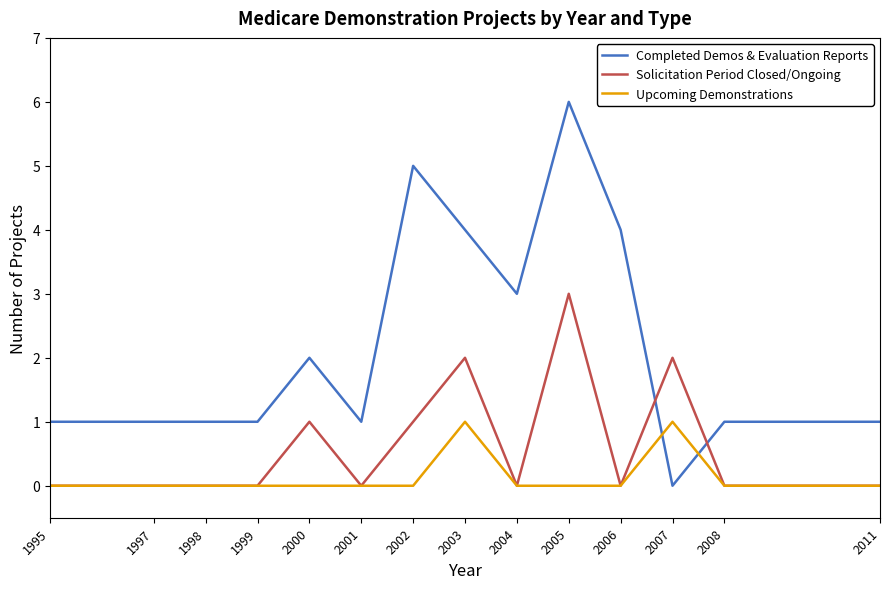

Which series has the largest range (max minus min)?

Completed Demos & Evaluation Reports